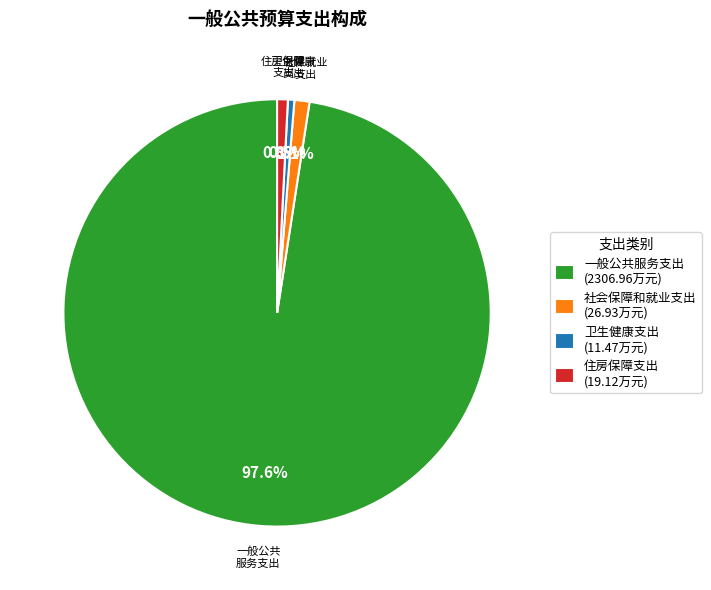

To the nearest percent, what portion does 住房保障支出 represent?

1%